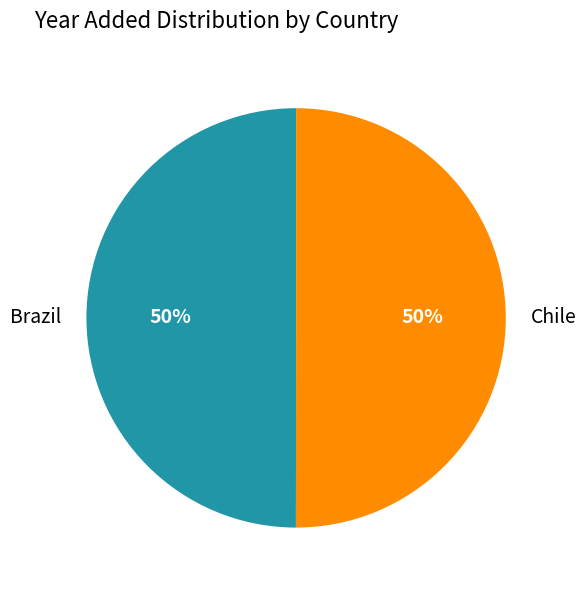

Do Chile and Brazil together represent more than half of the pie?

Yes